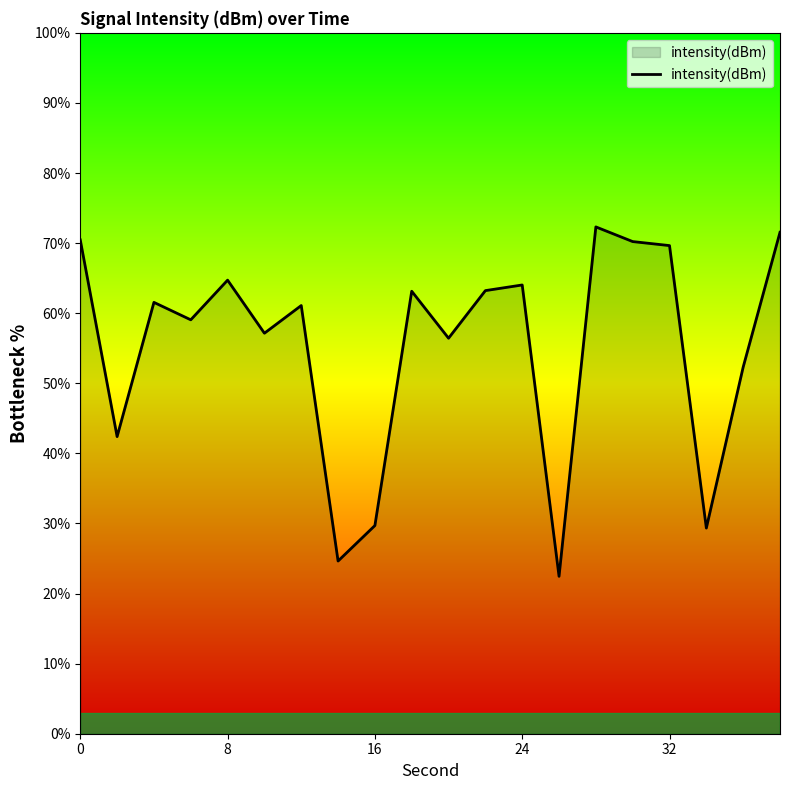

What is the maximum value shown in the chart?

72.3